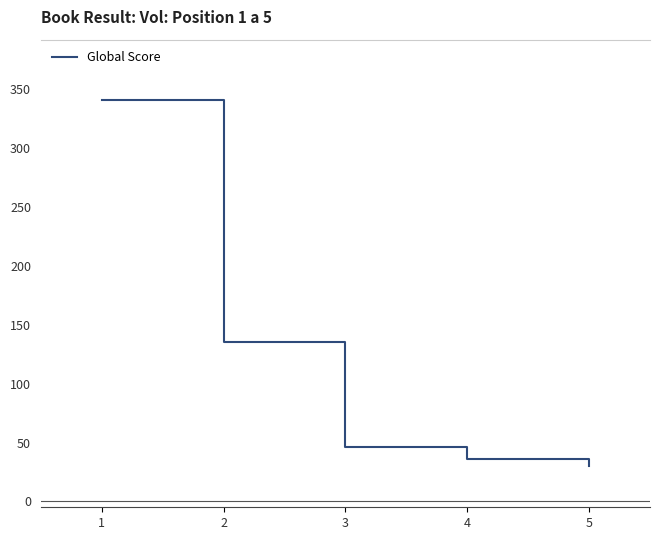

The value at 4 is 36. True or false?

True